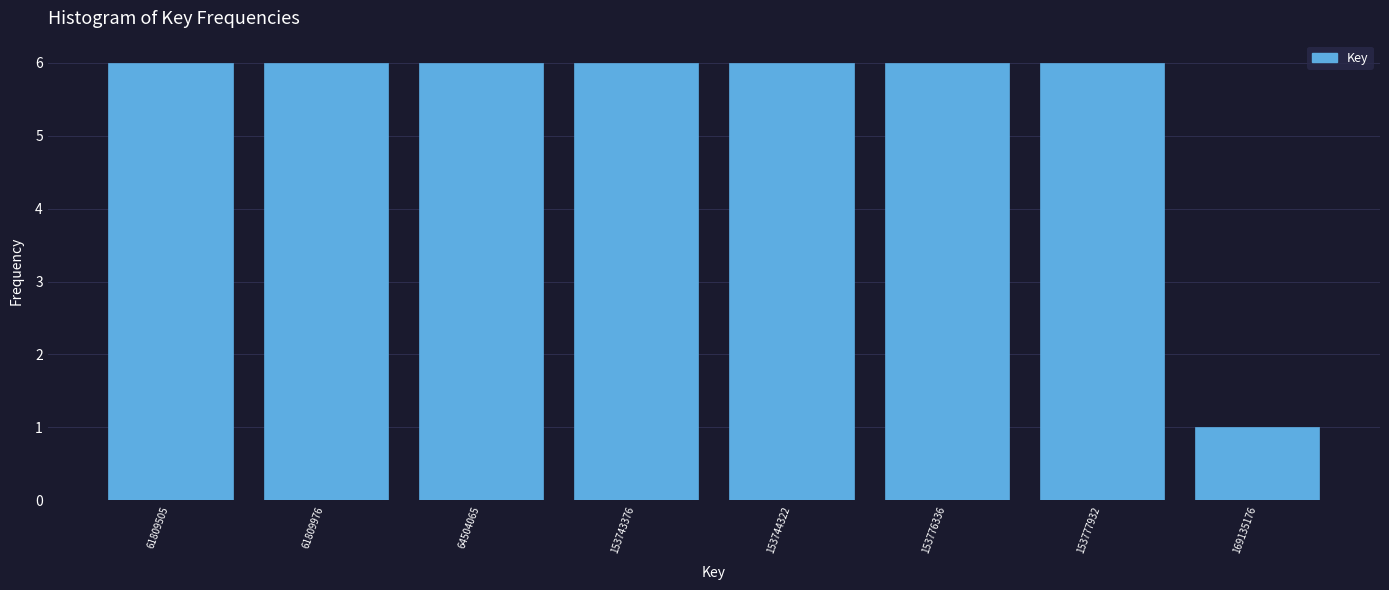

Reading right to left, what are all the values shown in this chart?

169135176=1	153777932=6	153776336=6	153744322=6	153743376=6	64504065=6	61809976=6	61809505=6